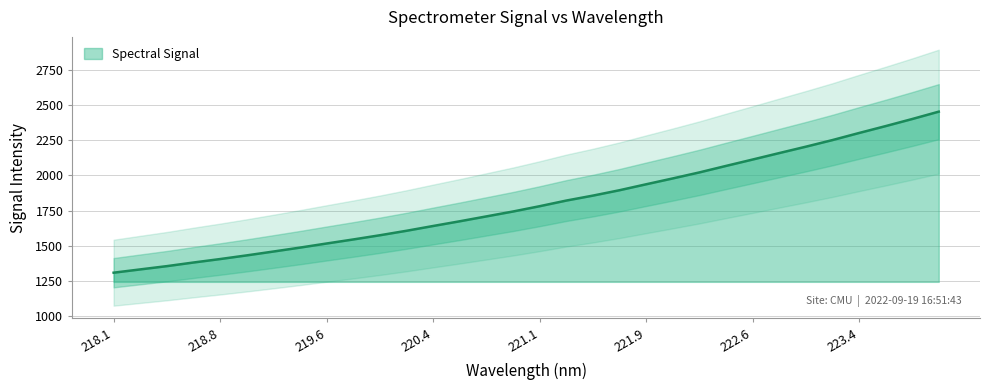

How many values exceed 1781?

16